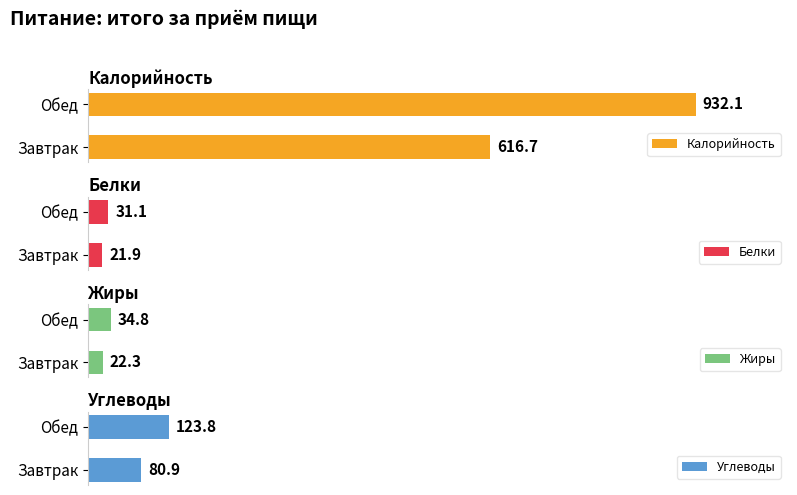

What is the label of the 2nd bar from the right?

Завтрак